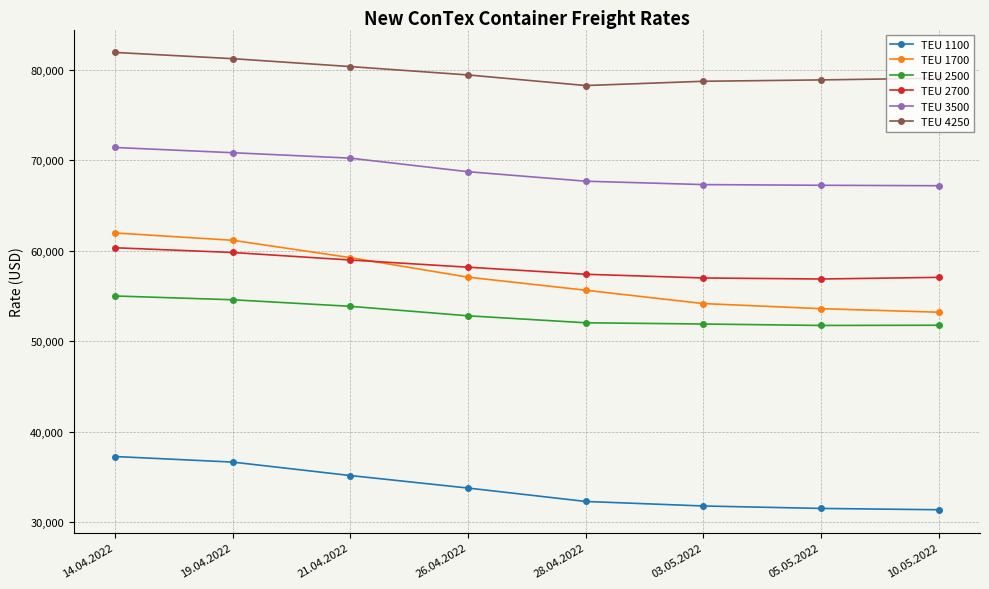

Which series has the largest range (max minus min)?

TEU 1700